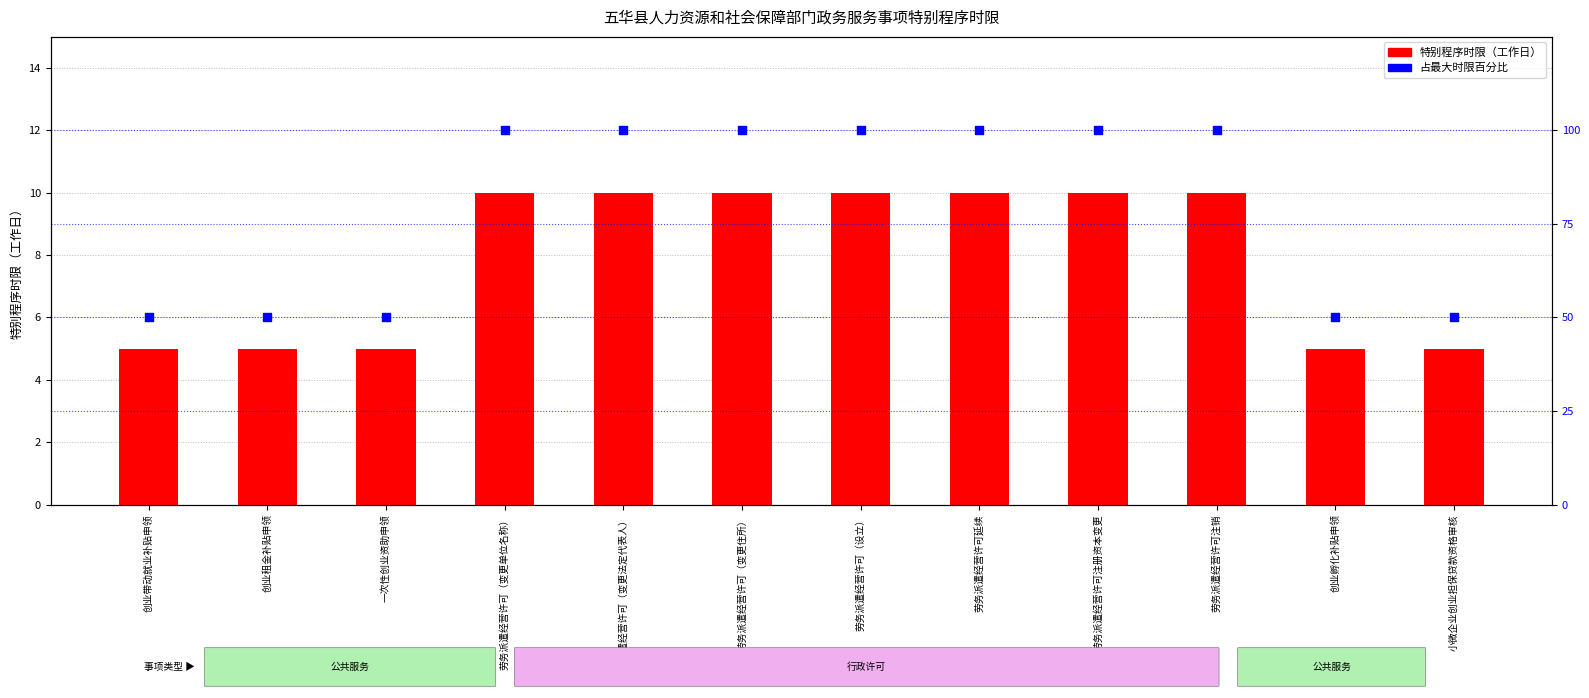

Which series has the largest total across all categories?

占最大时限百分比